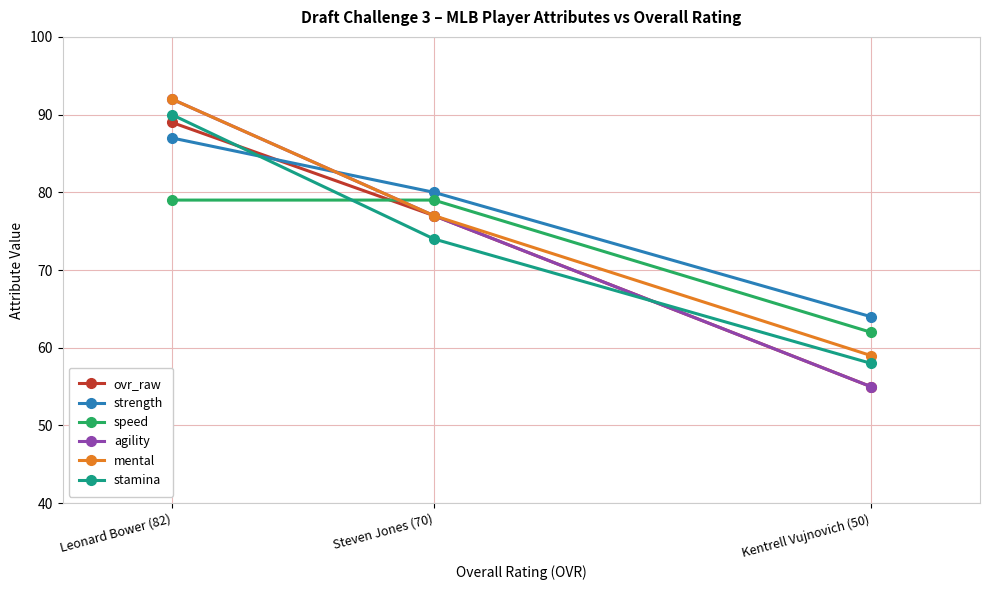

At which label does stamina reach its minimum?

Kentrell Vujnovich (50)